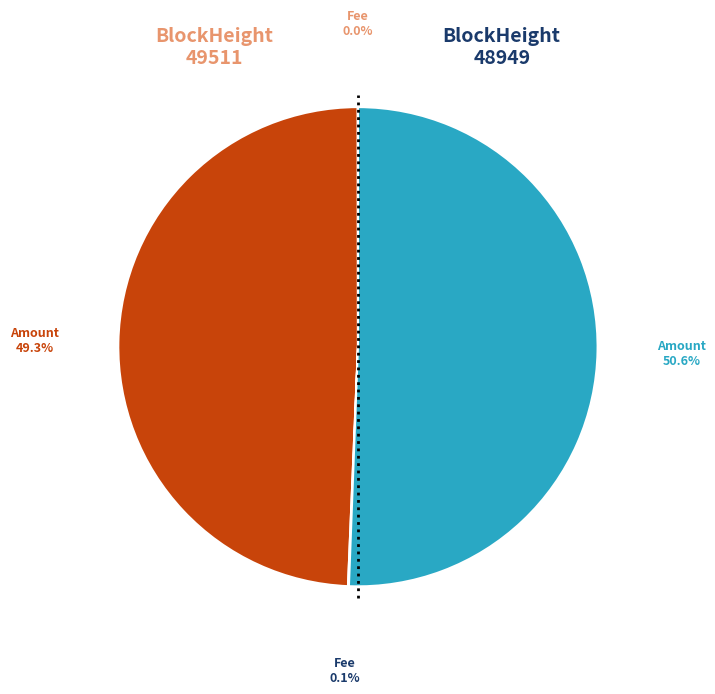

Is there a majority slice in this chart?

Yes